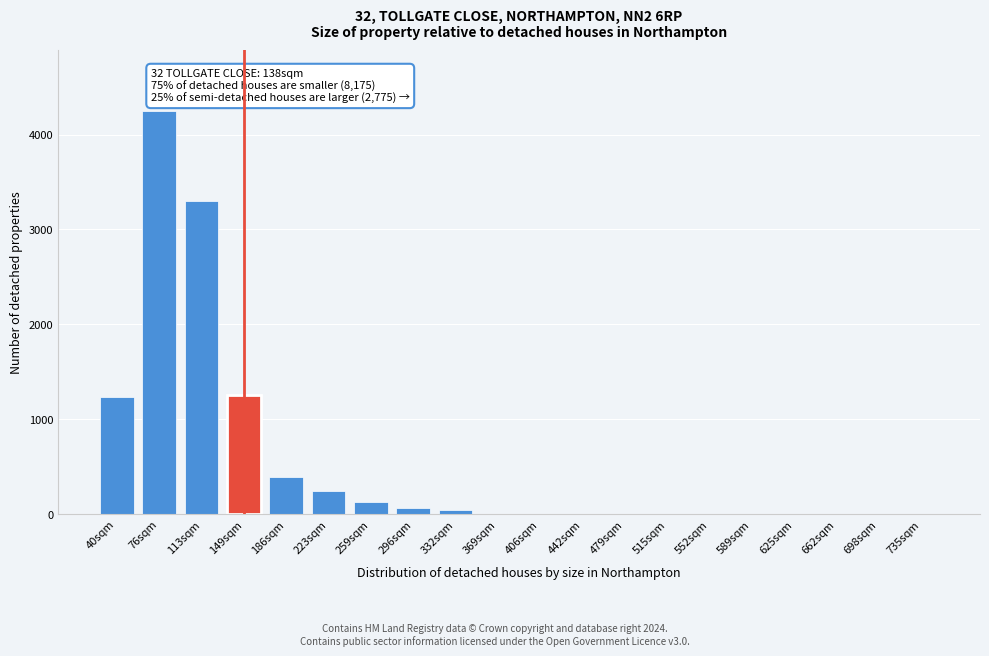

Reading left to right, list all the values displayed in this chart.

40sqm=1231	76sqm=4250	113sqm=3300	149sqm=1260	186sqm=390	223sqm=247	259sqm=130	296sqm=65	332sqm=39	369sqm=0	406sqm=0	442sqm=0	479sqm=0	515sqm=0	552sqm=0	589sqm=0	625sqm=0	662sqm=0	698sqm=0	735sqm=0